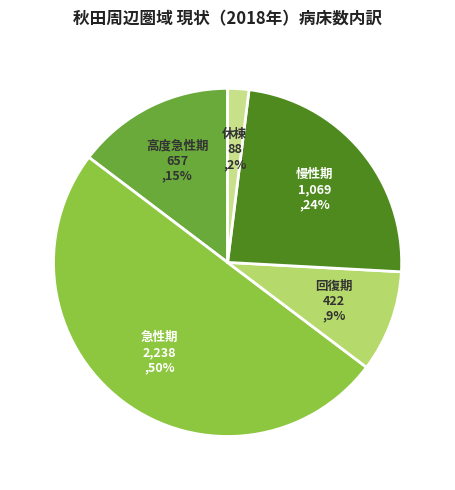

Between 急性期 and 高度急性期, which is larger?

急性期